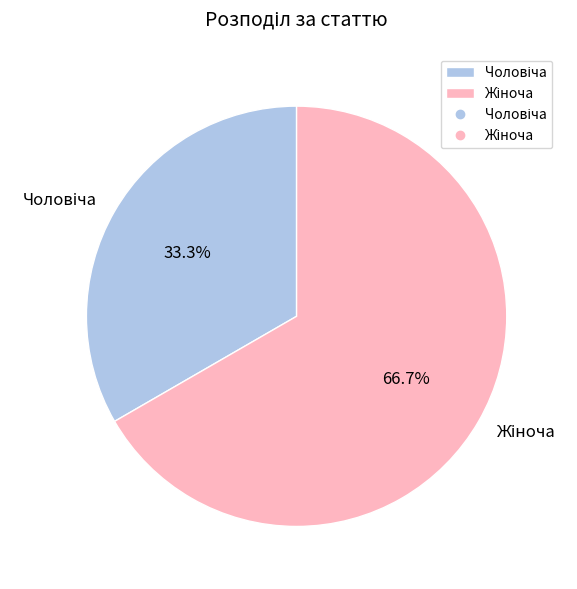

Is there a majority slice in this chart?

Yes